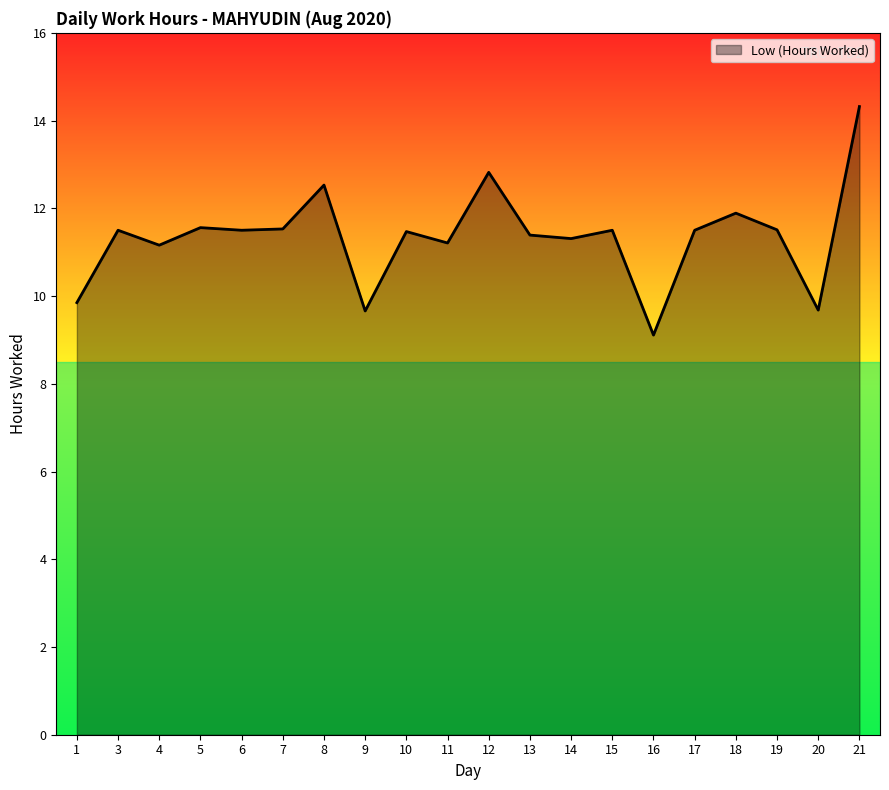

At which category does the data reach its first local peak?

3